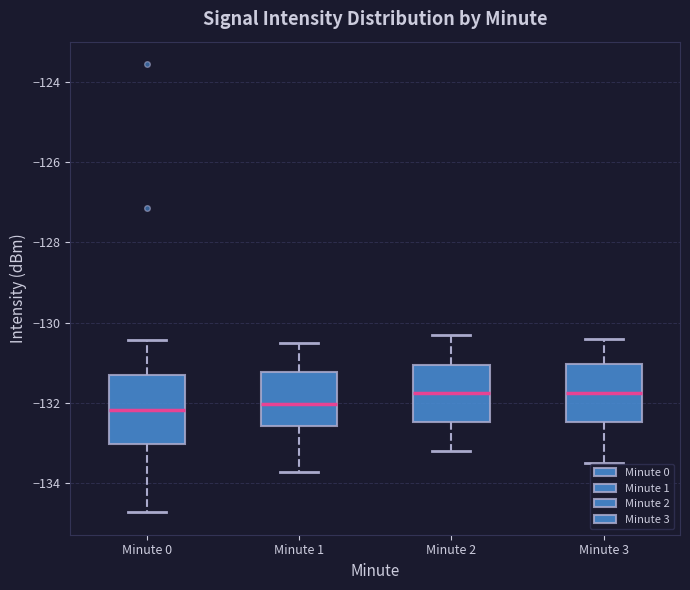

Reading left to right, read every box against the y-axis: the position of its median line, the range the box covers, and the ends of its whiskers. The values are not printed on the chart, so give them approximately, as read against the axis.

Minute 0: median -132.2, box -133.0 to -131.4, whiskers -134.8 to -130.4
Minute 1: median -132.0, box -132.6 to -131.2, whiskers -133.8 to -130.4
Minute 2: median -131.8, box -132.4 to -131.0, whiskers -133.2 to -130.2
Minute 3: median -131.8, box -132.4 to -131.0, whiskers -133.4 to -130.4